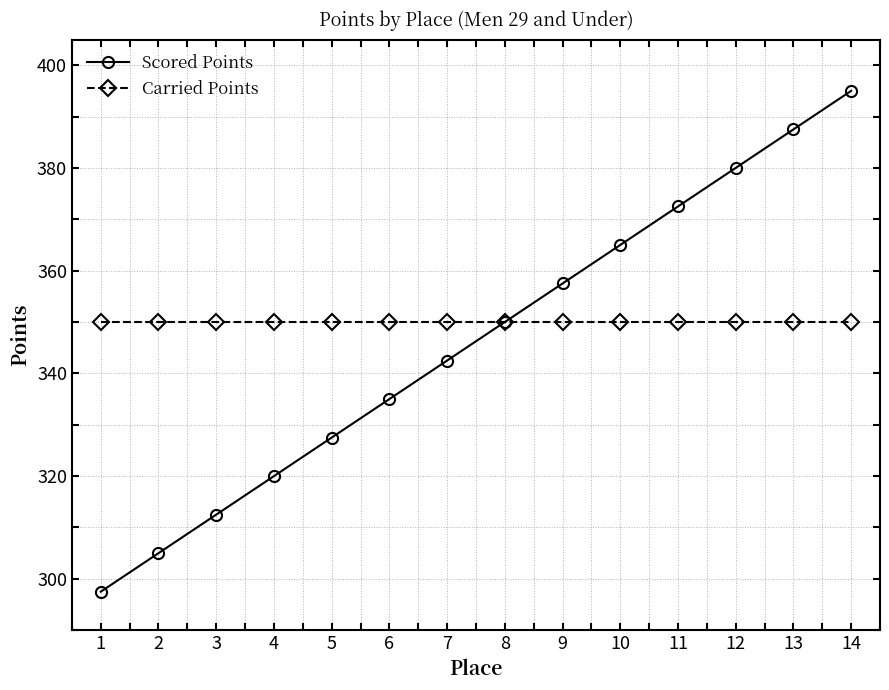

How many lines are shown in the chart?

2